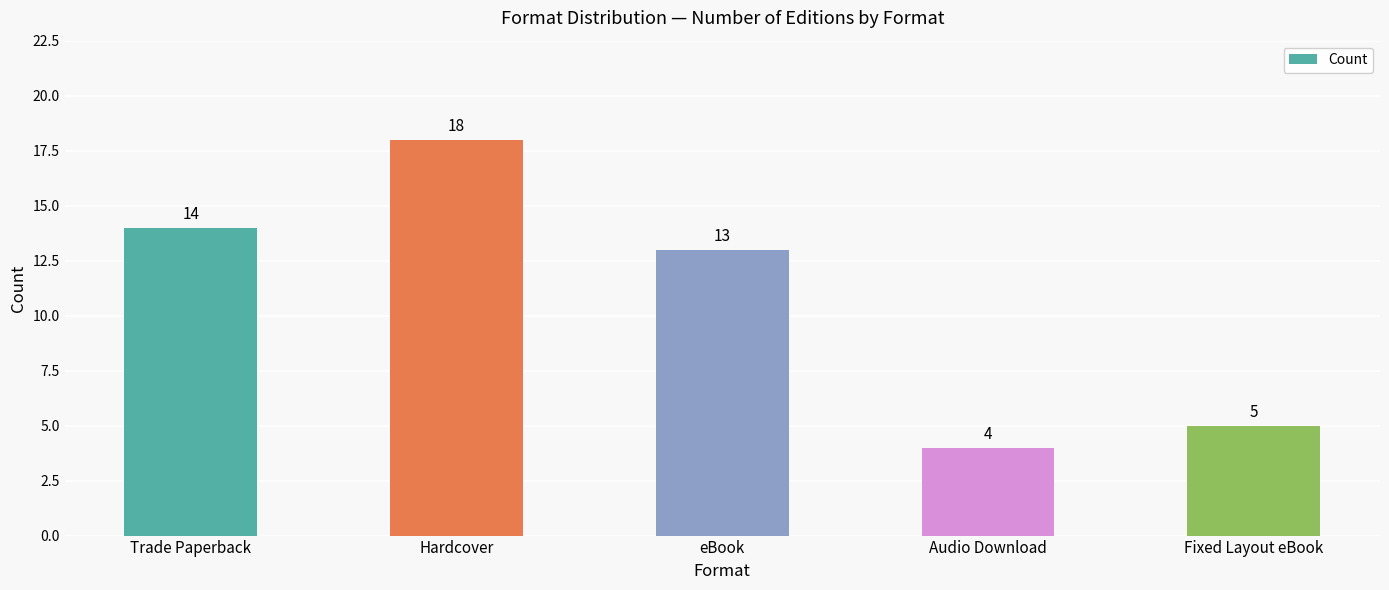

How many bars are there in total?

5